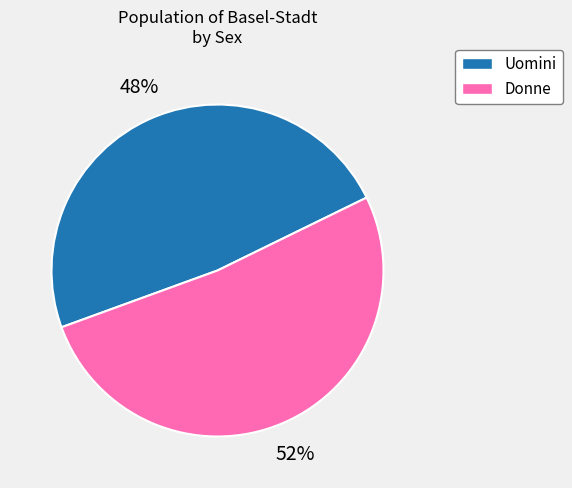

To the nearest percent, what portion does Donne represent?

52%